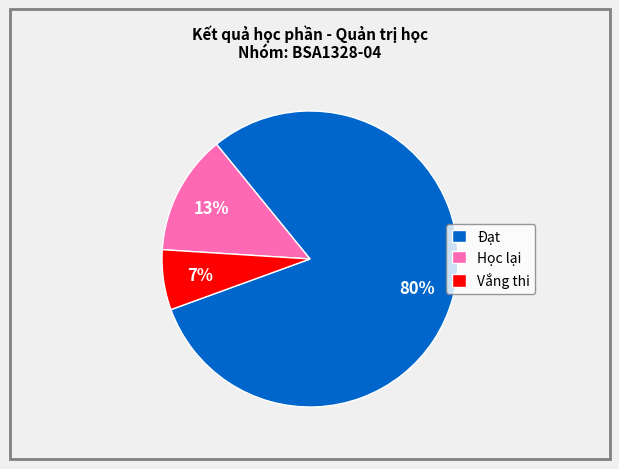

What is the smallest slice in the pie chart?

Vắng thi